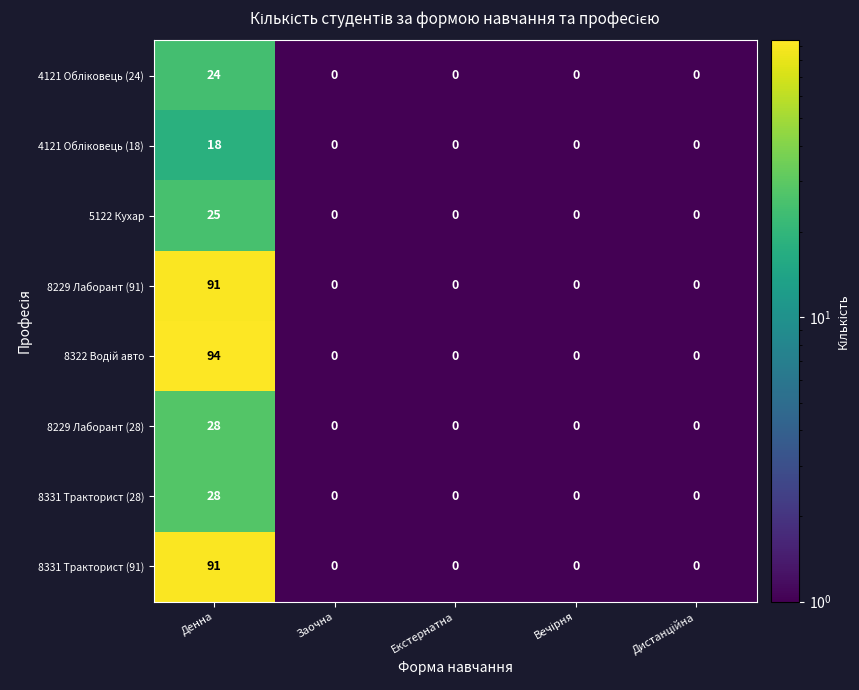

At which category is the sum across all series the highest?

Денна